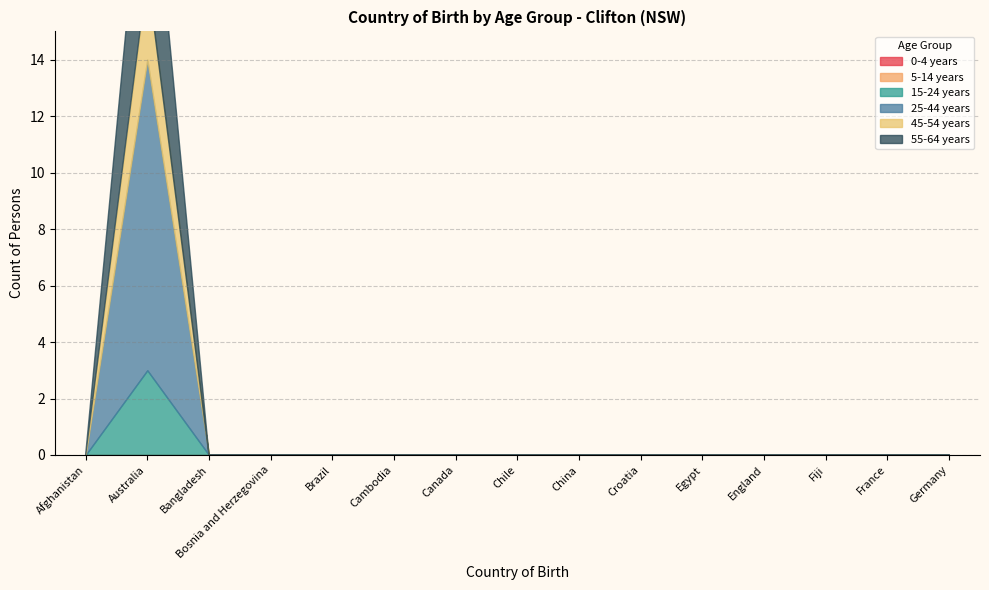

At how many categories does at least one series exceed 10?

1